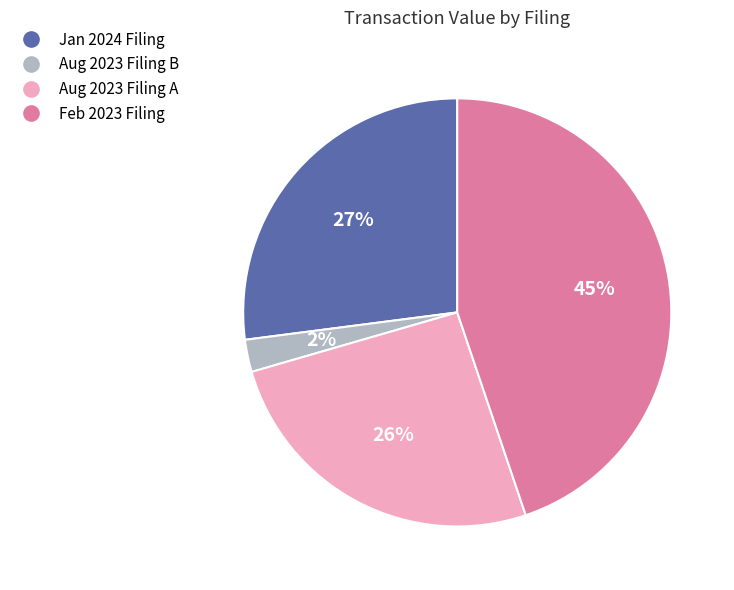

To the nearest percent, what is the average slice percentage?

25%